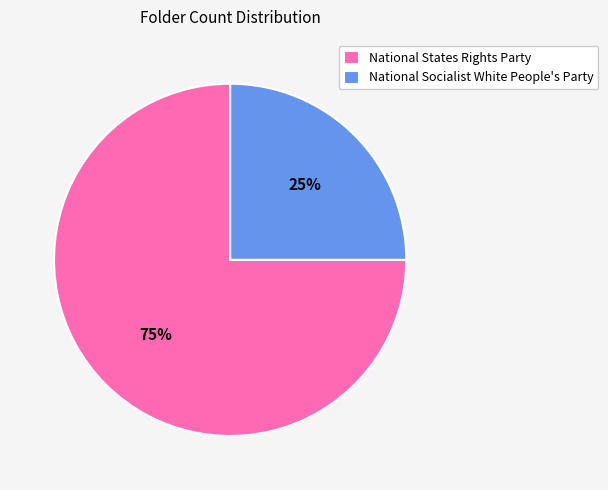

How many slices are in this pie chart?

2